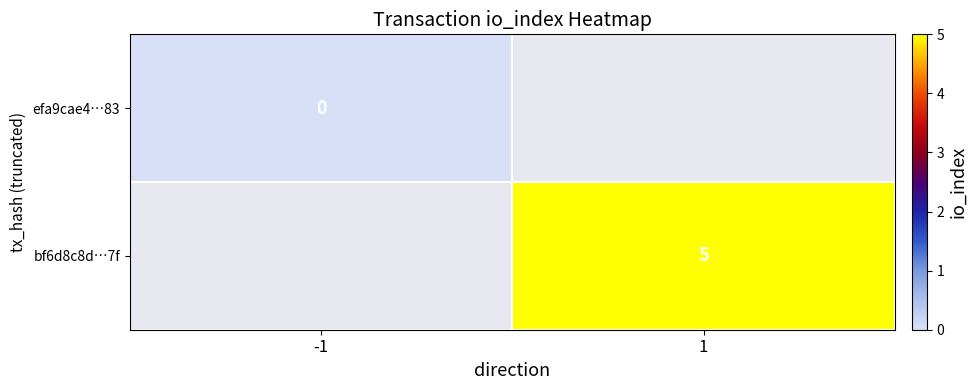

True or false: bf6d8c8d…7f has a value of 3 at 1.

False